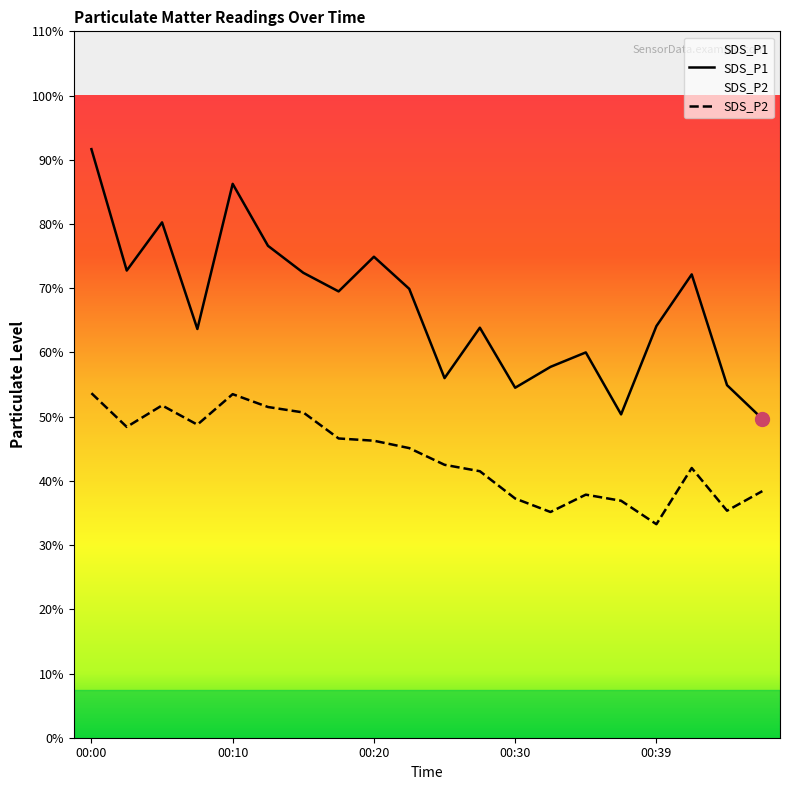

Rank the categories by SDS_P1 value from highest to lowest.

00:00, 00:10, 00:05, 00:12, 00:20, 00:02, 00:15, 00:42, 00:22, 00:17, 00:39, 00:27, 00:07, 00:35, 00:32, 00:25, 00:44, 00:30, 00:37, 00:47